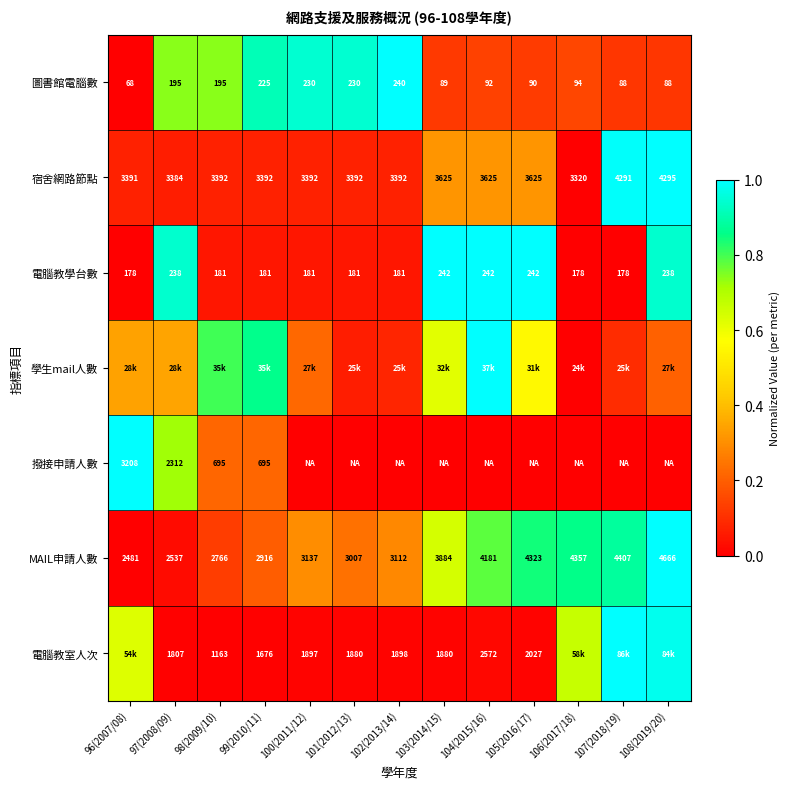

At how many categories does at least one series exceed 0?

13